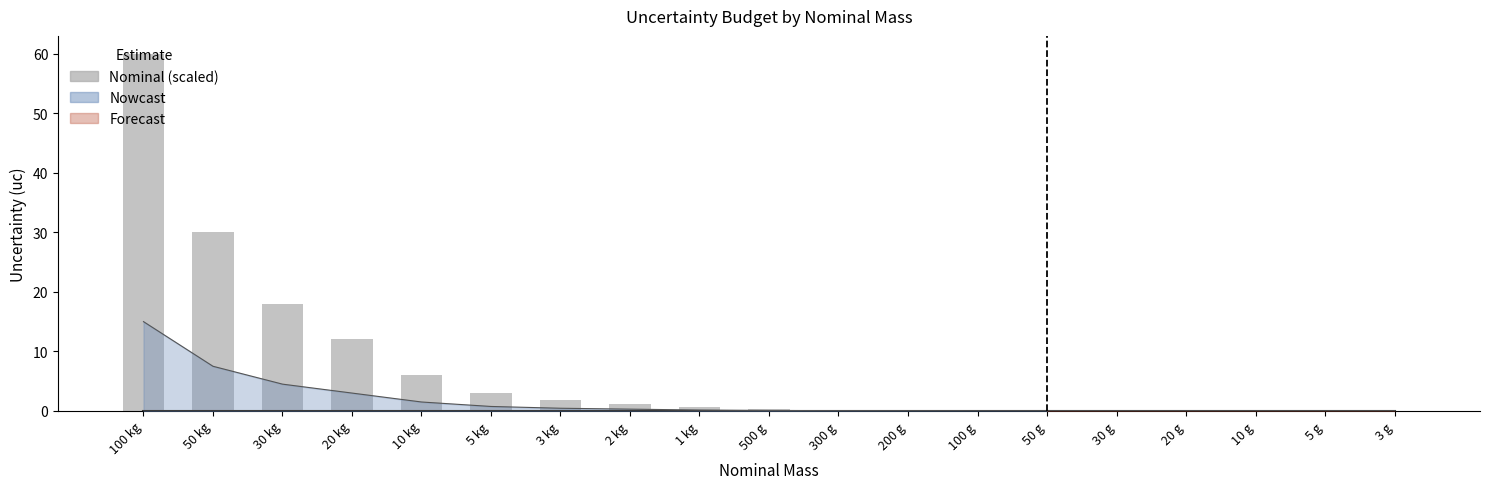

What is the label of the 13th bar from the left?

100 g